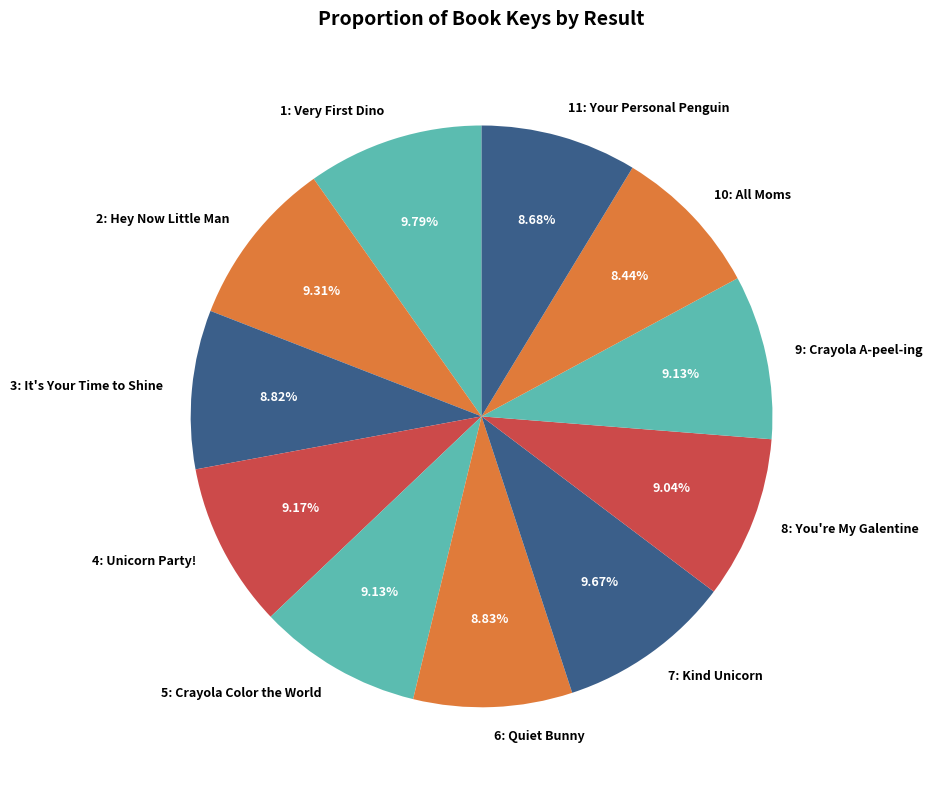

Is the sum of 10: All Moms and 11: Your Personal Penguin greater than half?

No